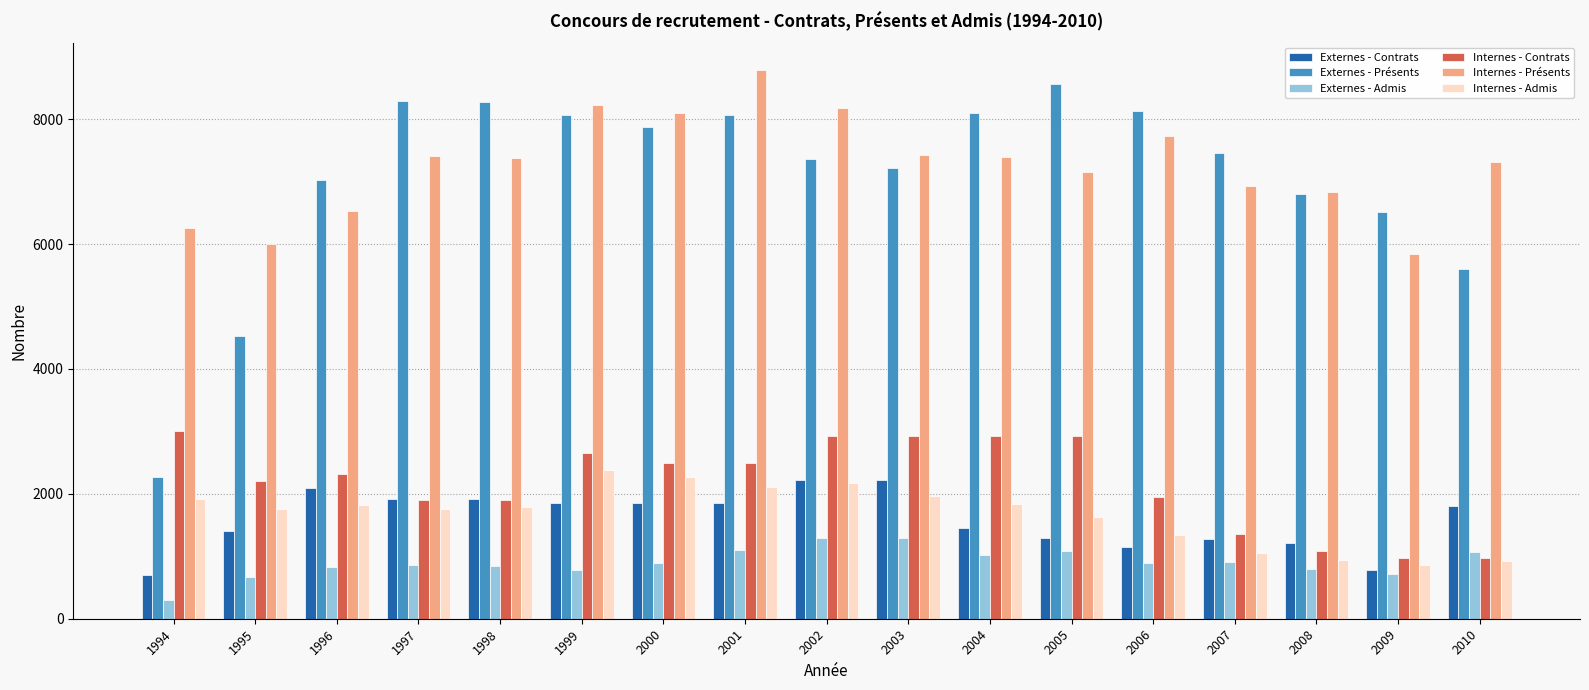

What is the difference between the second highest and second lowest values in the Externes - Présents series?

3762